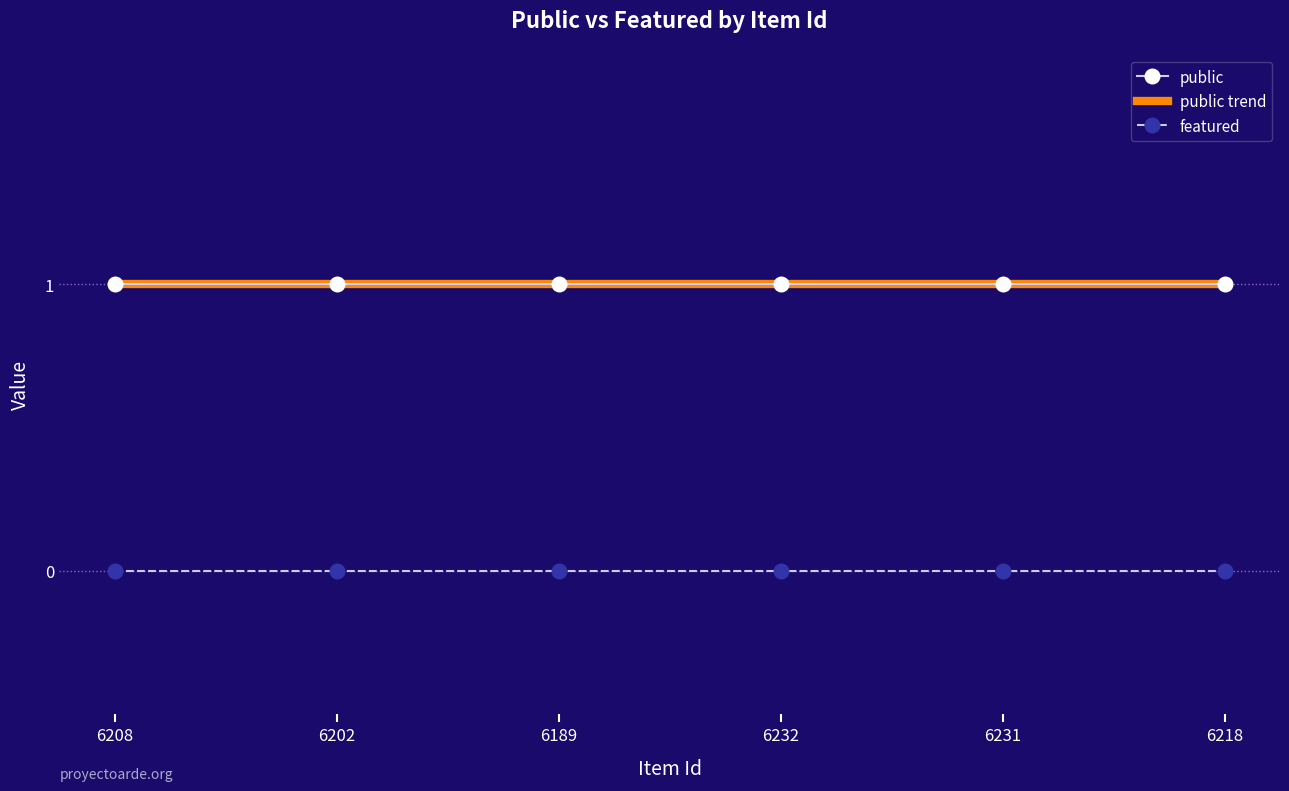

True or false: public trend and featured cross at least once.

False